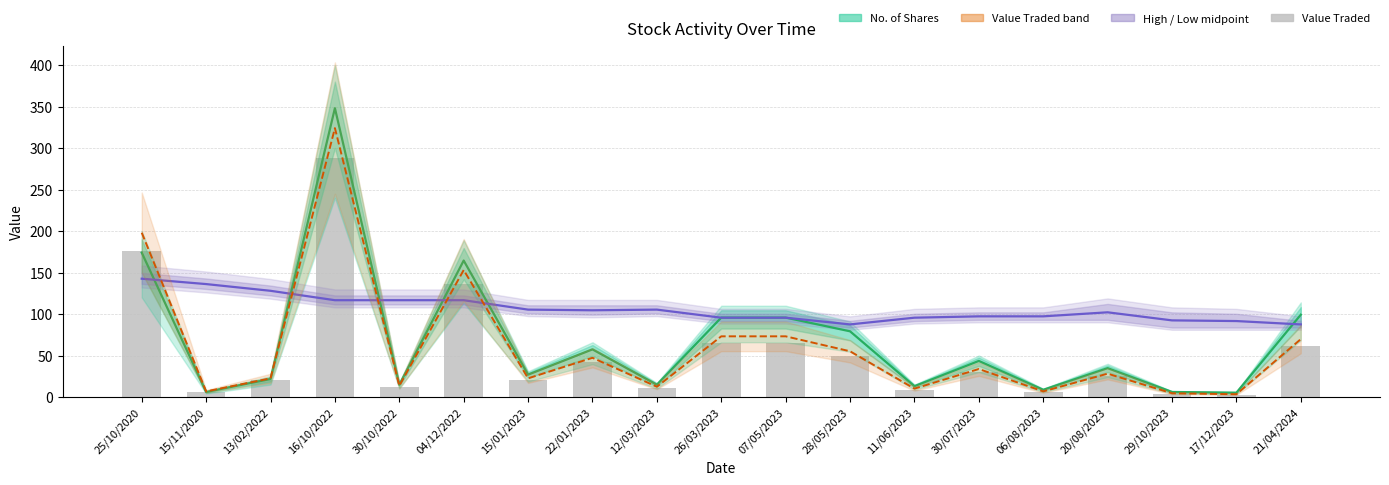

True or false: High / Low midpoint has a value of 202.9 at 15/11/2020.

False